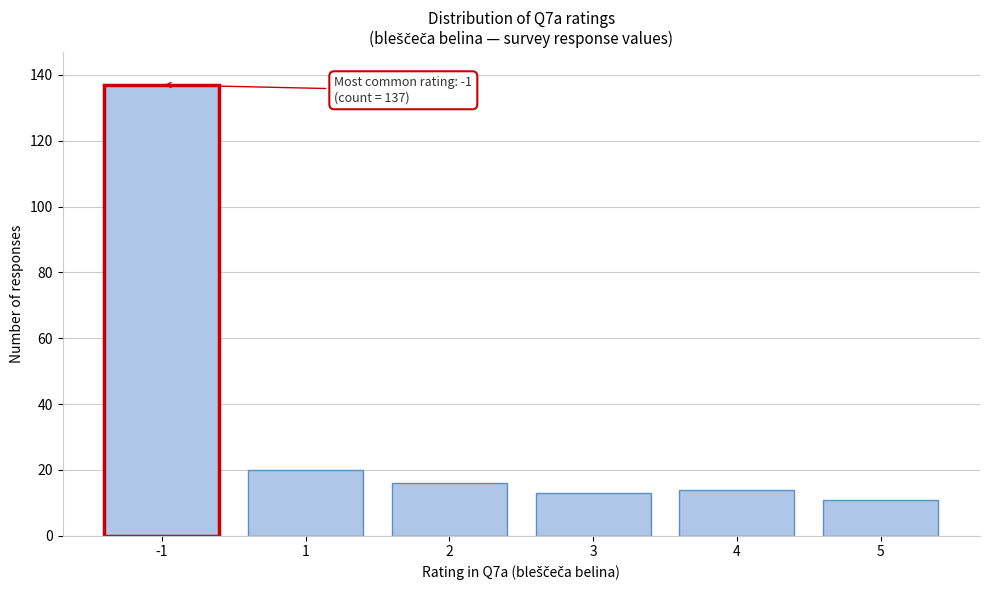

Reading right to left, transcribe all the data shown in this chart.

5=11	4=14	3=13	2=16	1=20	-1=137